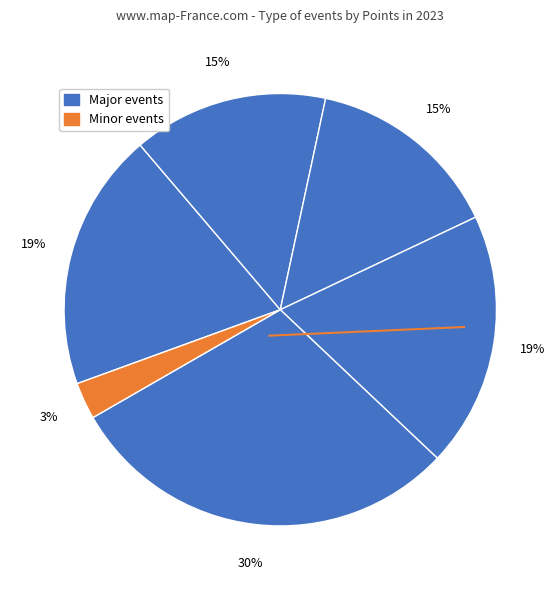

How many slices are in this pie chart?

6